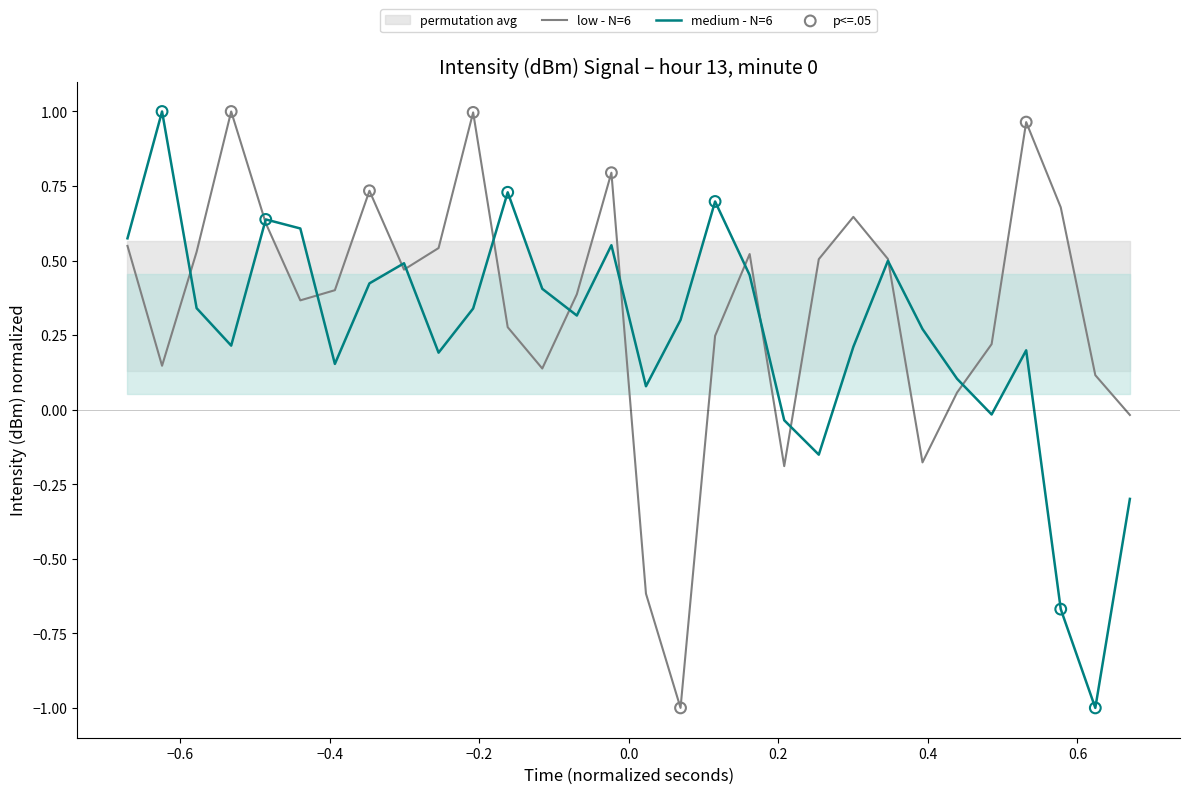

Which series reaches the minimum Y coordinate?

low - N=6